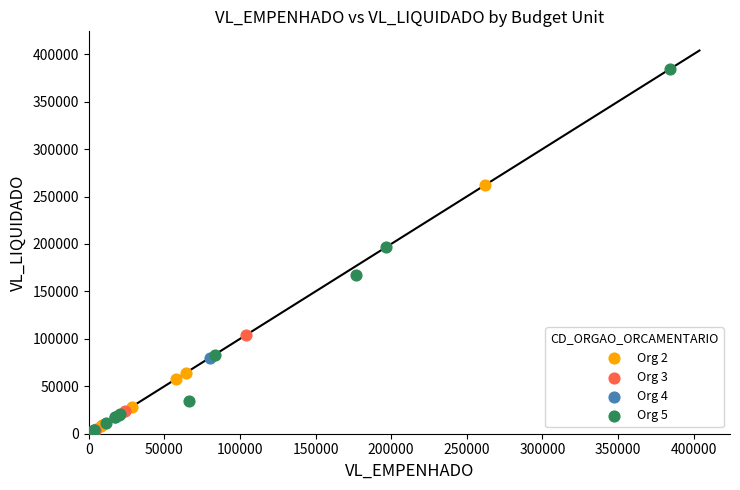

What are all the series names shown in the legend?

Org 2, Org 3, Org 4, Org 5